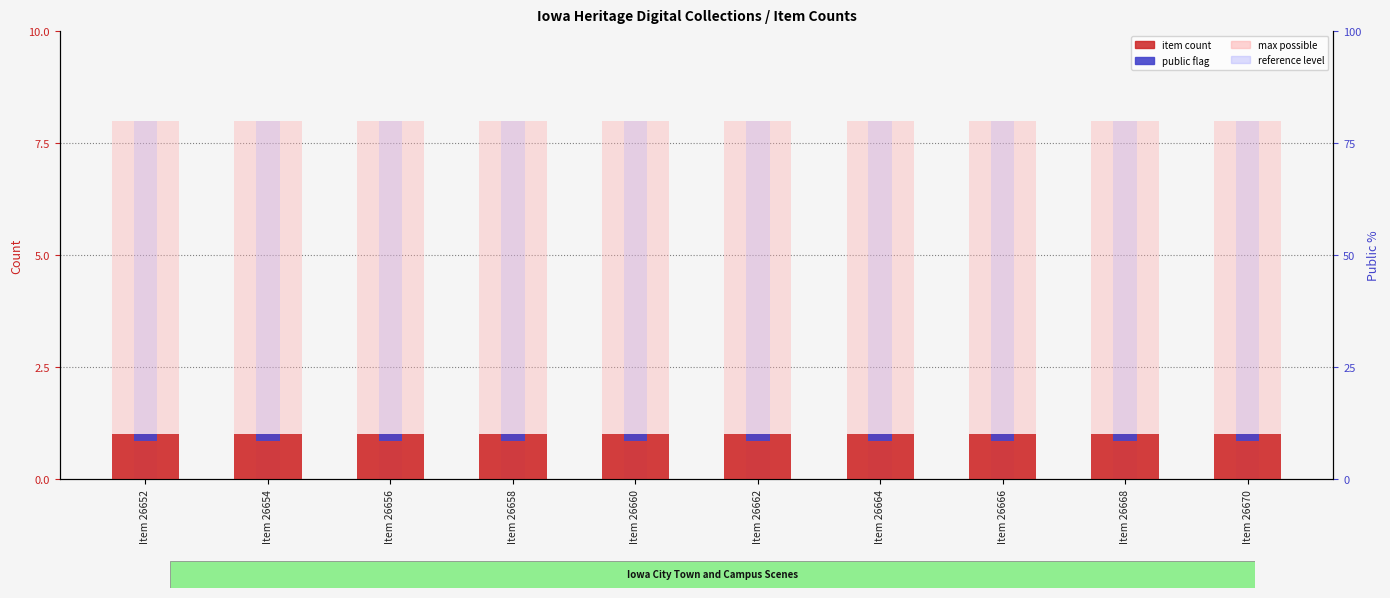

List the series in order of their peak value, lowest first.

public flag, item count, max possible, reference level